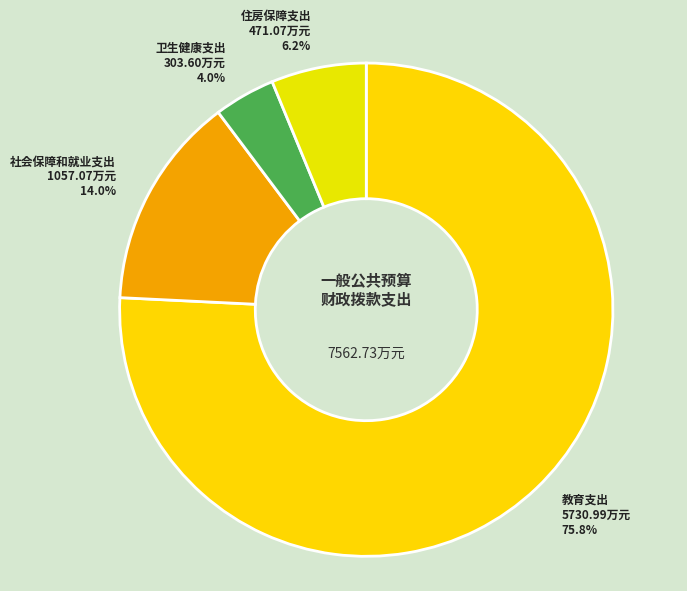

How many slices are in this pie chart?

4